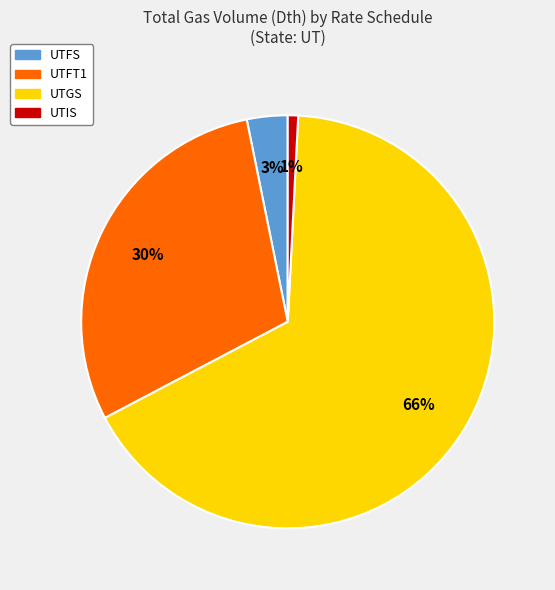

Is there any slice that represents more than half of the pie?

Yes